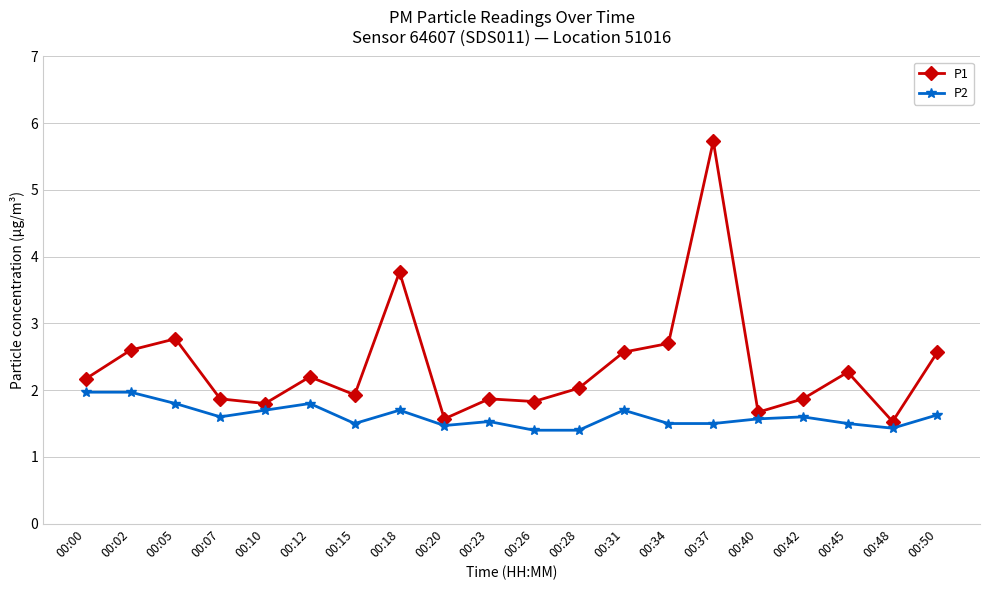

Is it true that P1 equals 1.5 at 00:48?

True